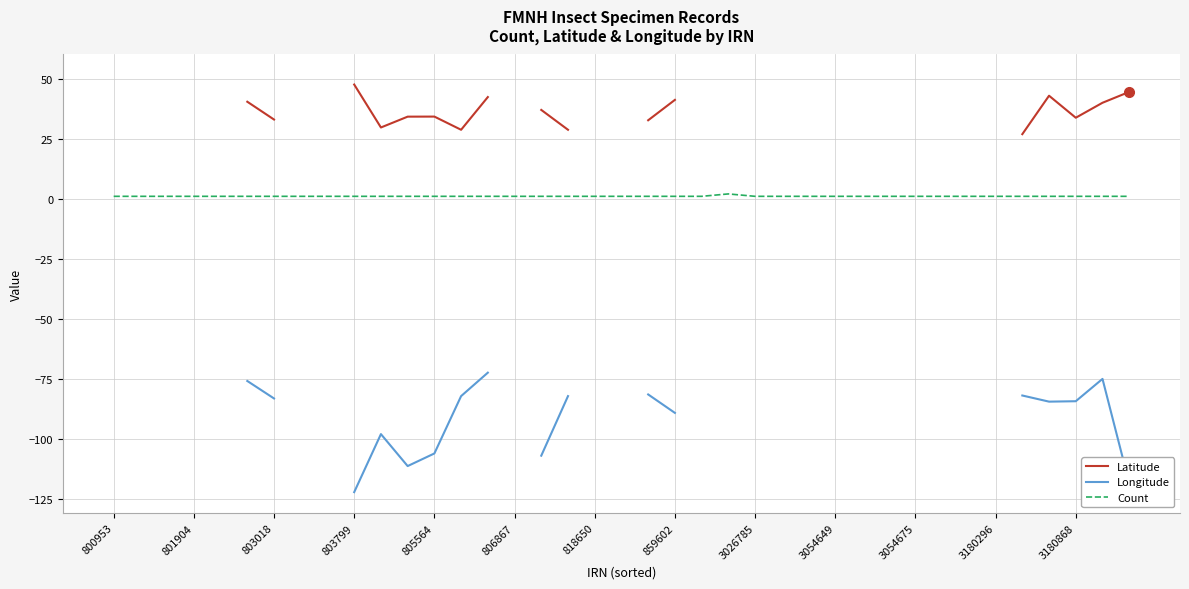

What is the label of the 33rd point from the left?

32